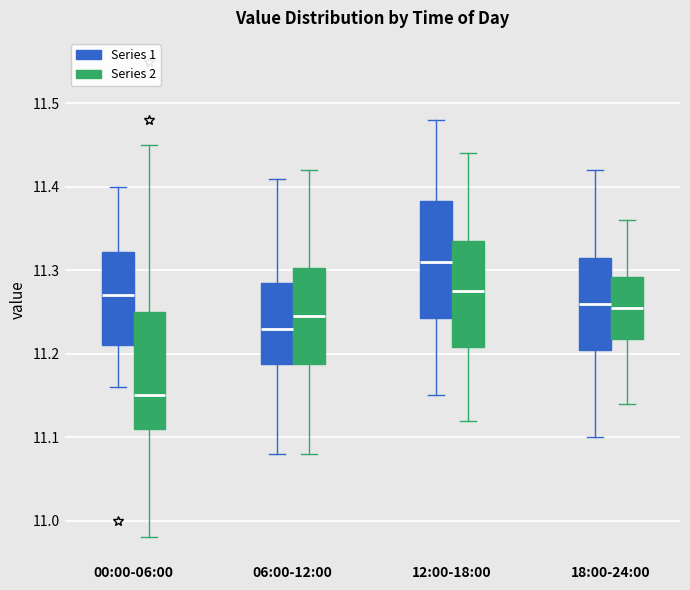

Reading left to right, transcribe this box plot: for each box, give where its median line is, the range the box spans, and where its two whiskers end, as read against the y-axis. The values are not printed on the chart, so give them approximately, as read against the axis.

00:00-06:00 (Series 1): median 11.27, box 11.21 to 11.32, whiskers 11.16 to 11.40
00:00-06:00 (Series 2): median 11.15, box 11.11 to 11.25, whiskers 10.98 to 11.45
06:00-12:00 (Series 1): median 11.23, box 11.19 to 11.29, whiskers 11.08 to 11.41
06:00-12:00 (Series 2): median 11.25, box 11.19 to 11.30, whiskers 11.08 to 11.42
12:00-18:00 (Series 1): median 11.31, box 11.24 to 11.38, whiskers 11.15 to 11.48
12:00-18:00 (Series 2): median 11.28, box 11.21 to 11.34, whiskers 11.12 to 11.44
18:00-24:00 (Series 1): median 11.26, box 11.21 to 11.32, whiskers 11.10 to 11.42
18:00-24:00 (Series 2): median 11.26, box 11.22 to 11.29, whiskers 11.14 to 11.36